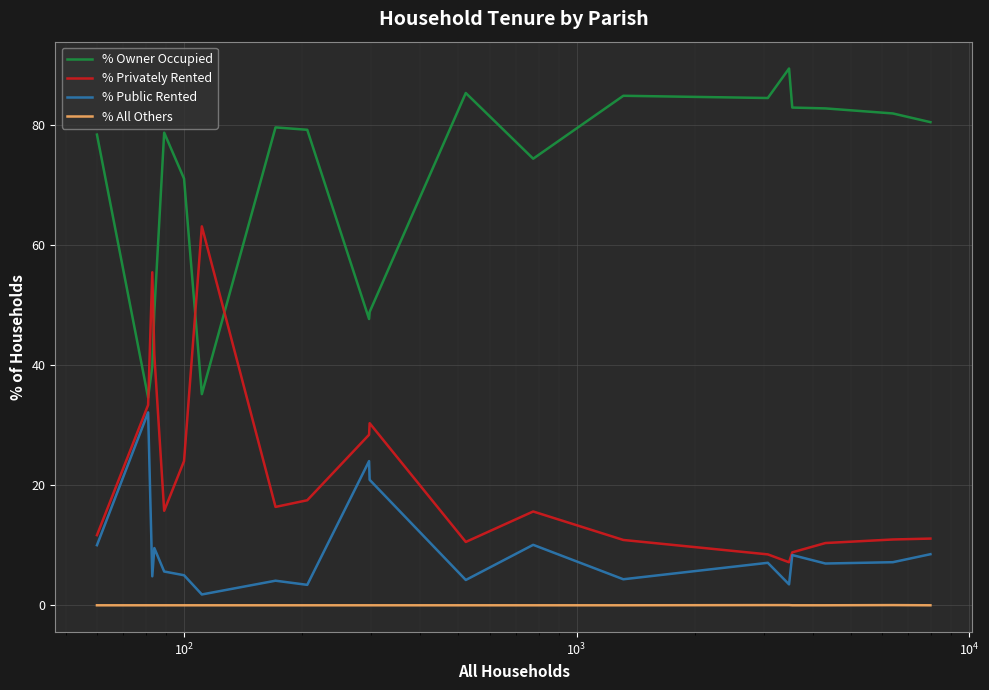

Which series has the largest total across all categories?

% Owner Occupied